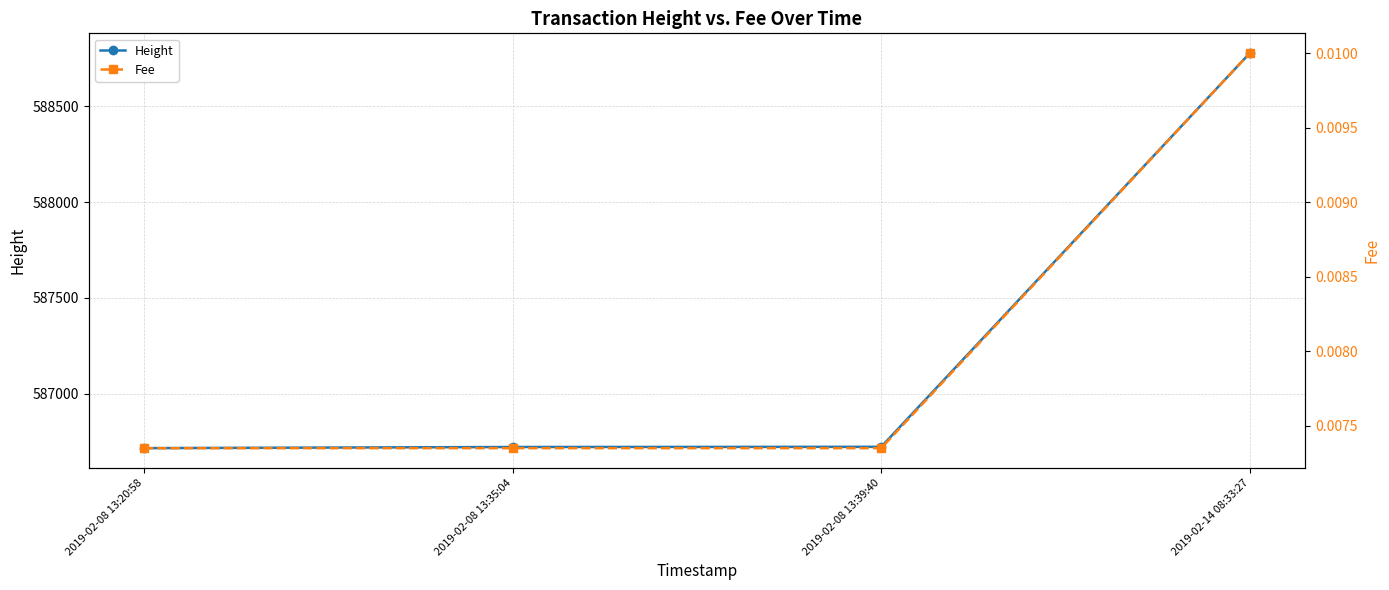

What is the label of the 4th point from the left?

2019-02-14 08:33:27